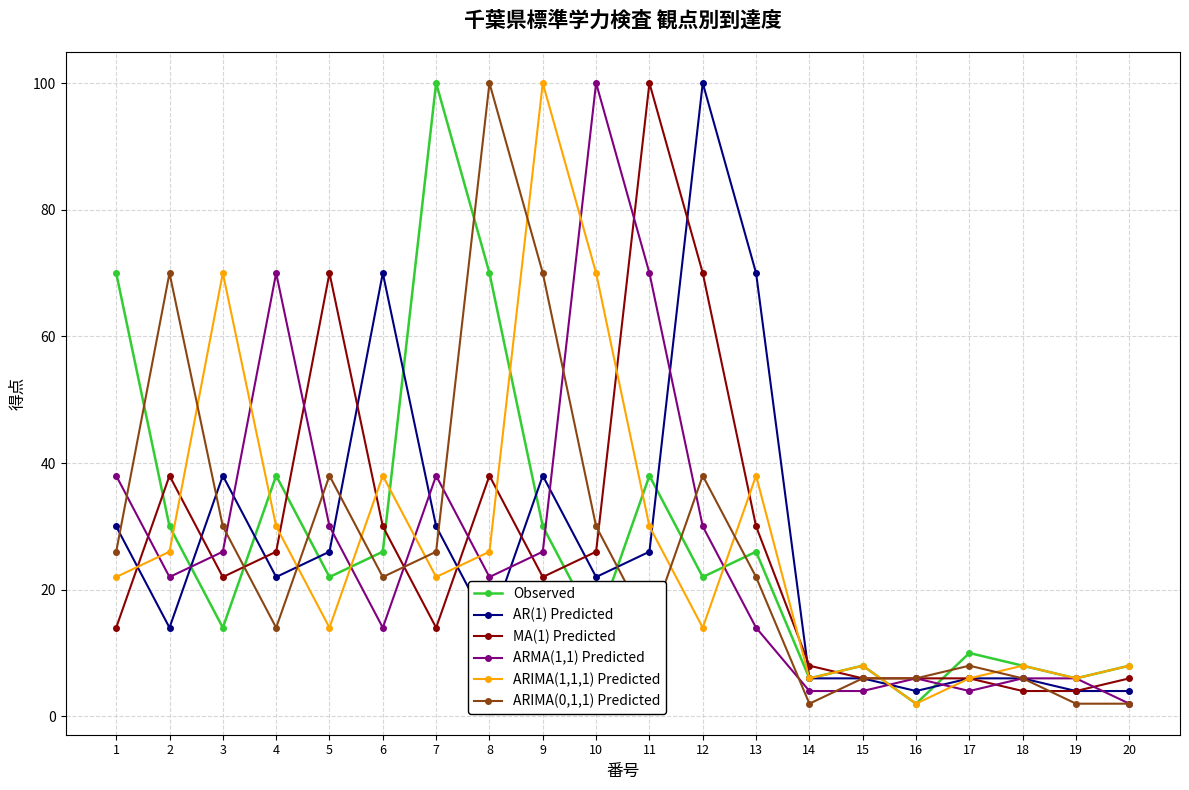

The value of ARIMA(1,1,1) Predicted at 13 is 38. True or false?

True